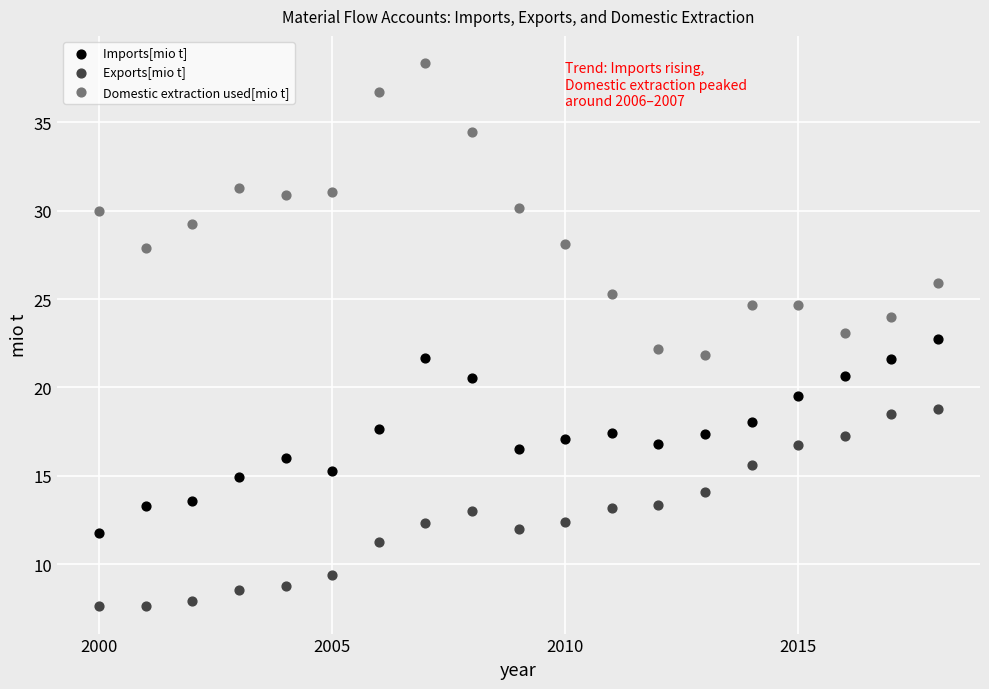

What are all the series names shown in the legend?

Imports[mio t], Exports[mio t], Domestic extraction used[mio t]